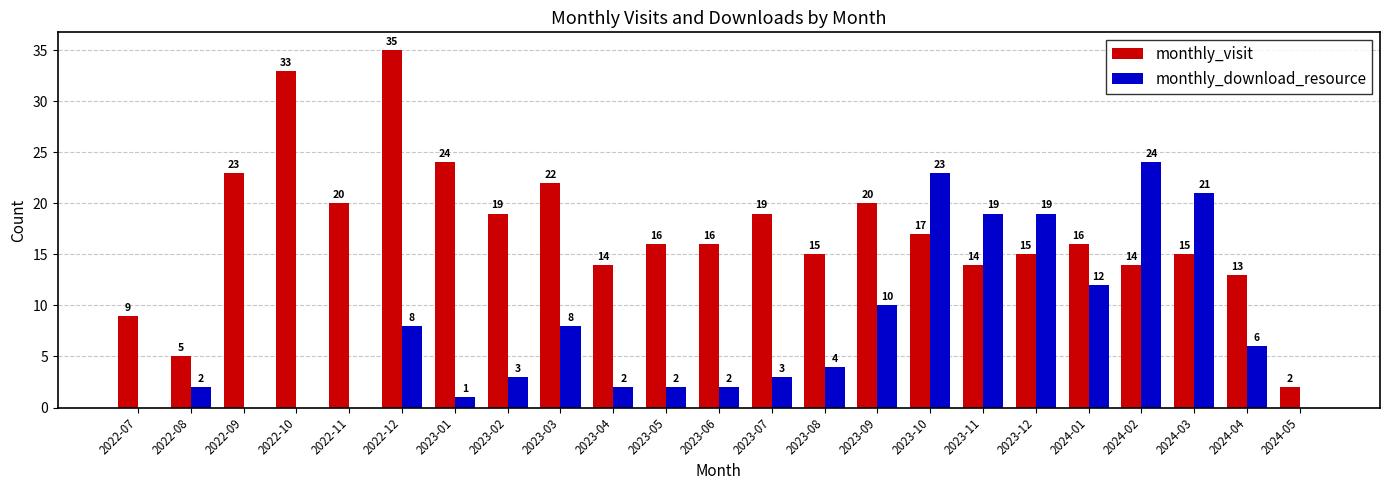

What is the sum of all monthly_download_resource values?

169